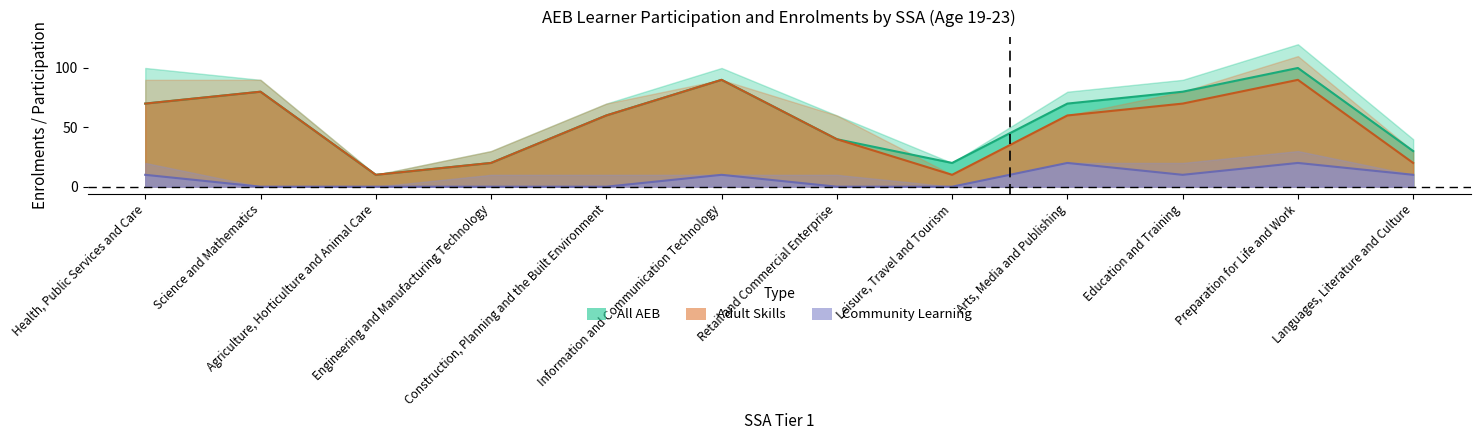

What is the difference between the maximum and minimum values in the Learner Participation (All AEB) series?

90